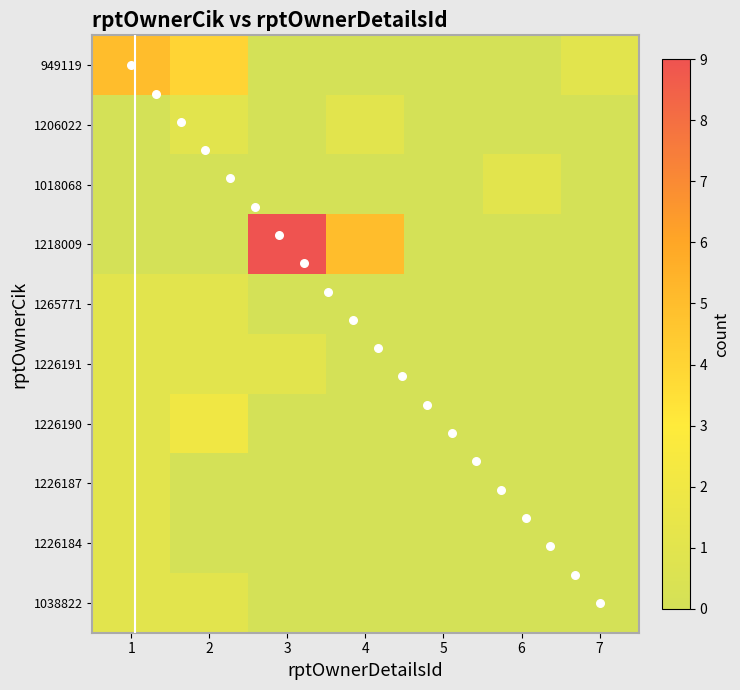

Rank the series by their maximum value, from lowest to highest.

1206022, 1018068, 1265771, 1226191, 1226187, 1226184, 1038822, 1226190, 949119, 1218009